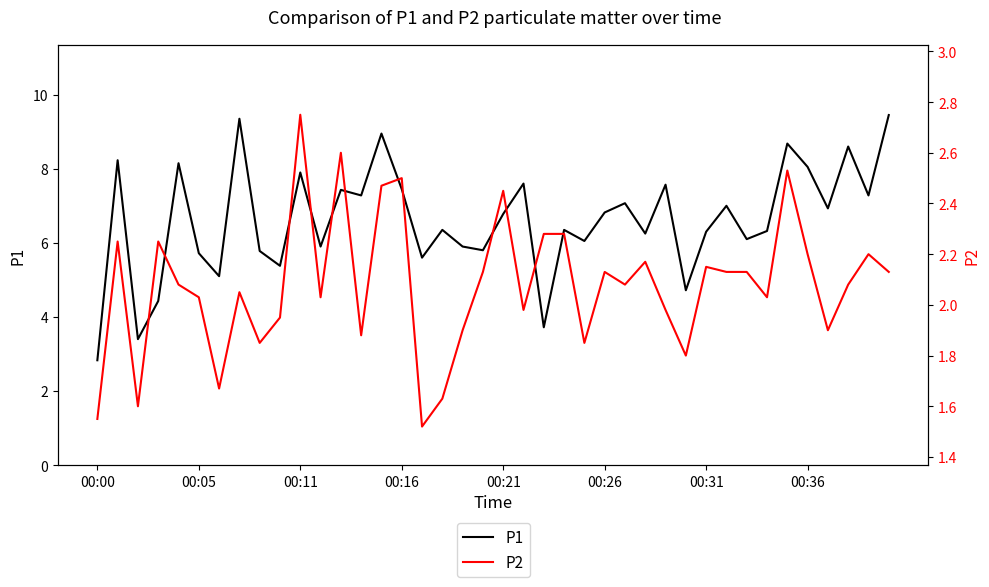

True or false: P1 and P2 intersect in this chart.

False